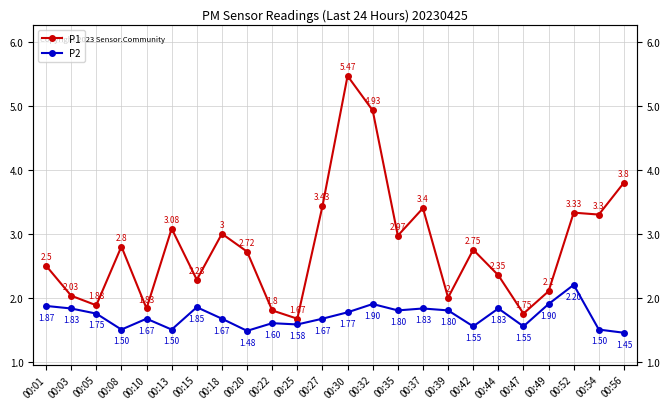

What is the difference between the maximum and second lowest values in the P2 series?

0.7